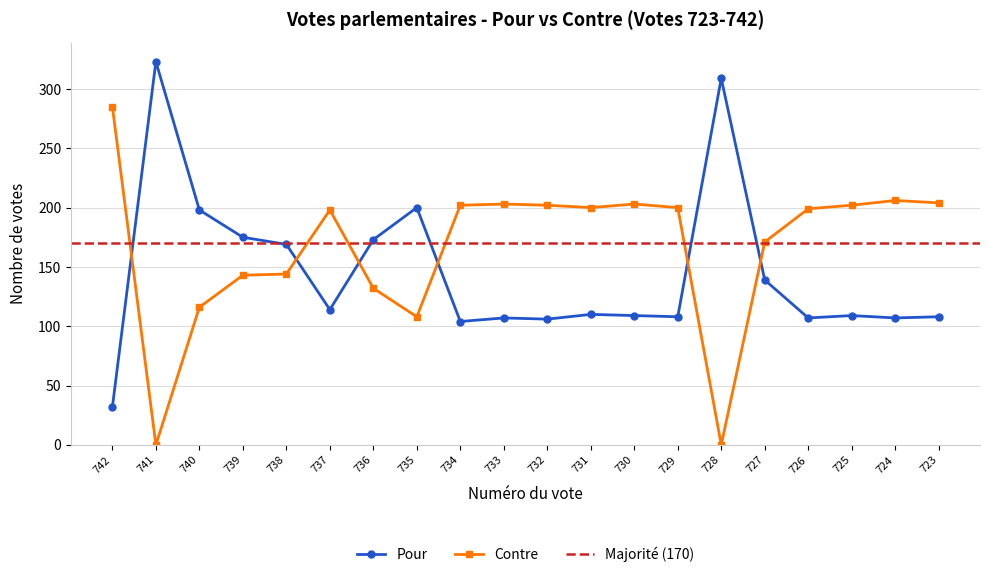

Reading right to left, extract all data points from this chart.

Pour: 108	107	109	107	139	309	108	109	110	106	107	104	200	173	114	169	175	198	323	32
Contre: 204	206	202	199	171	0	200	203	200	202	203	202	108	132	198	144	143	116	0	285